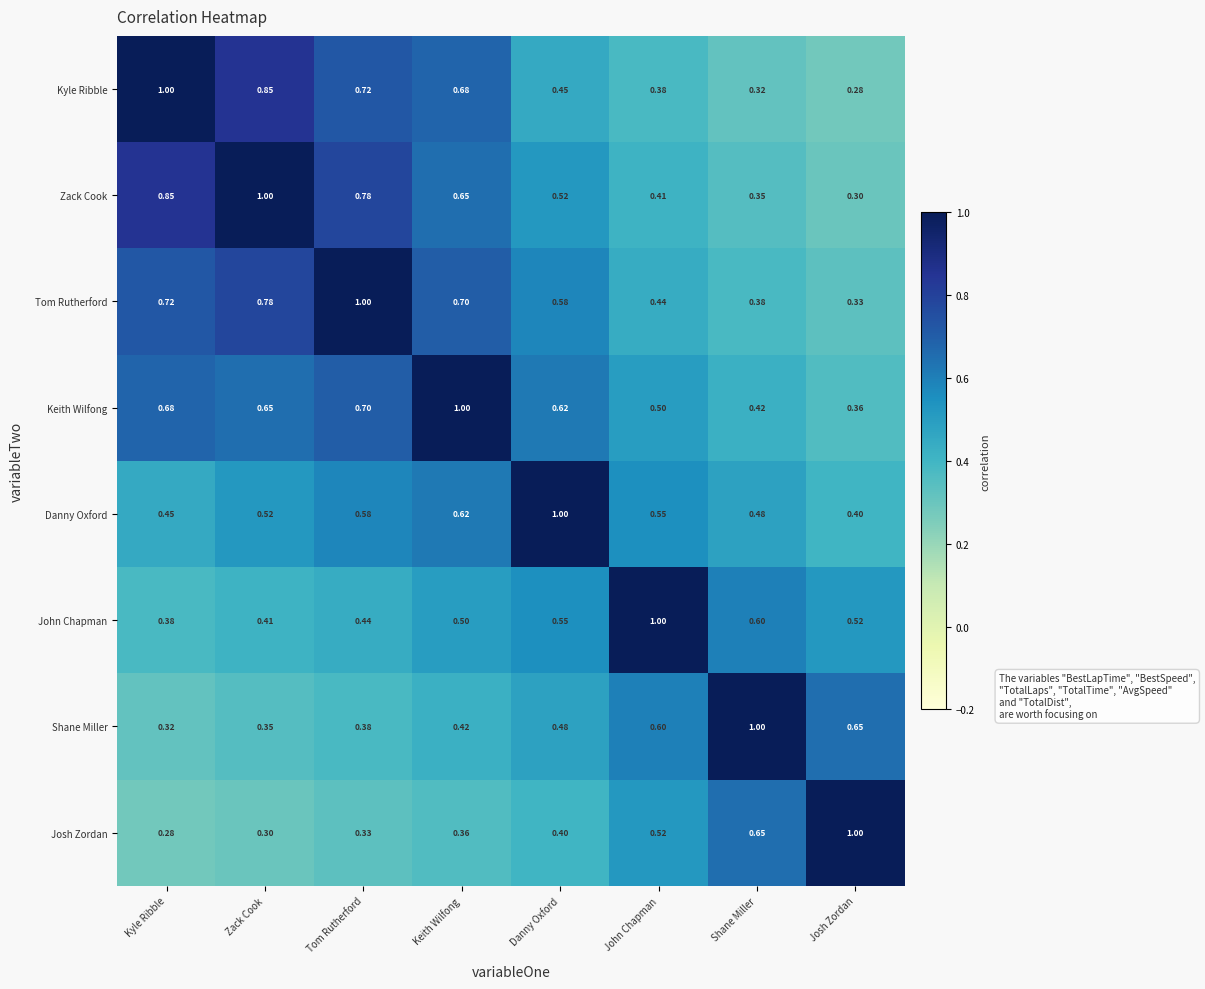

At which label does Shane Miller reach its minimum?

Kyle Ribble